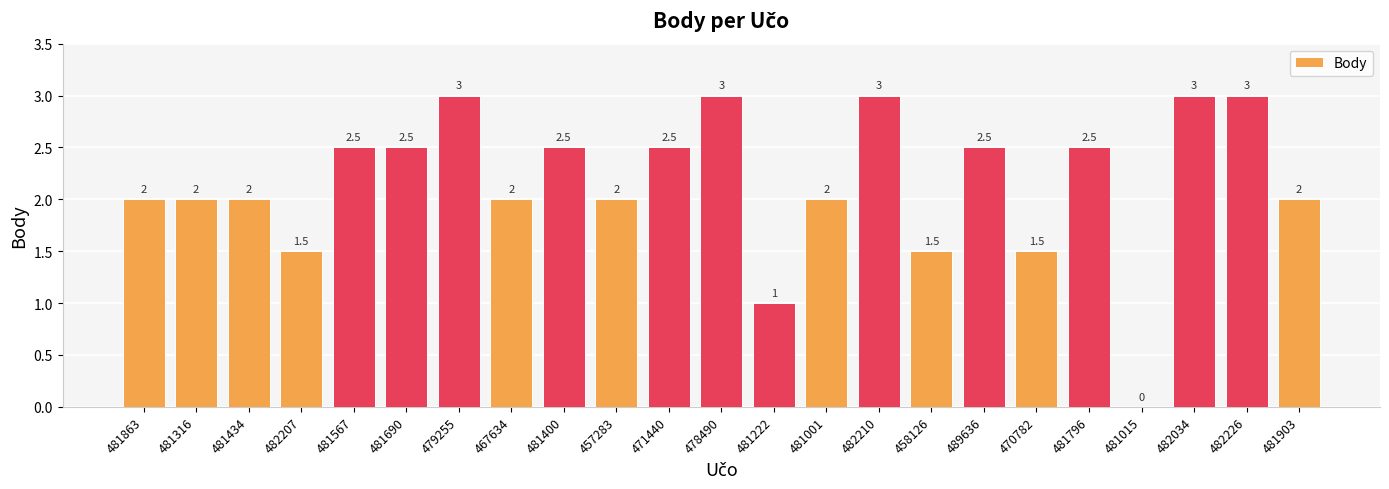

What is the sum of the values at 482034 and 481434?

5.0